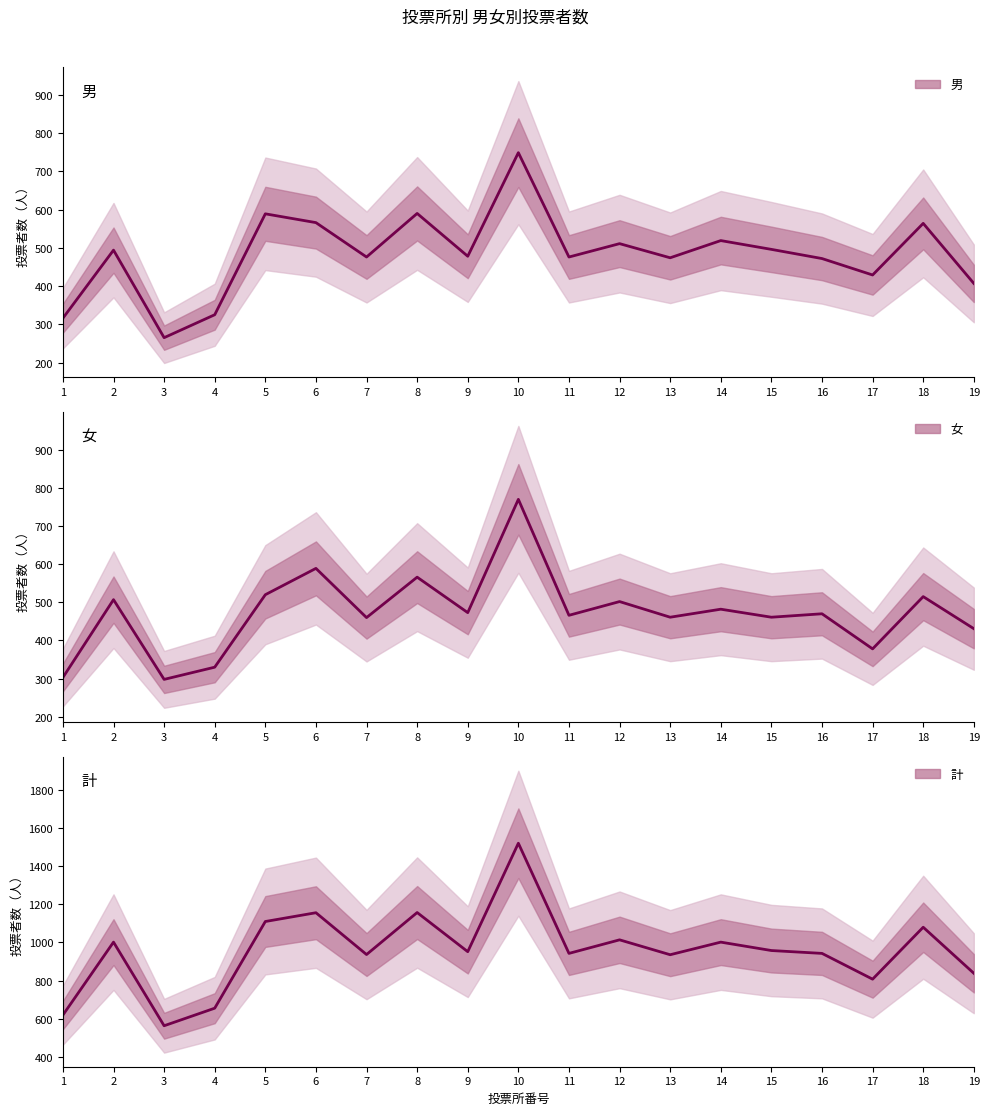

What is the difference between the 女 values at 10 and 19?

339